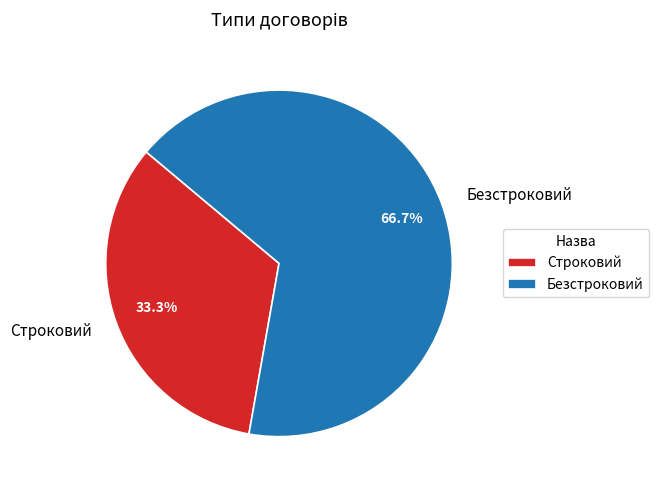

Combined, what portion of the pie is Безстроковий and Строковий?

100.0%